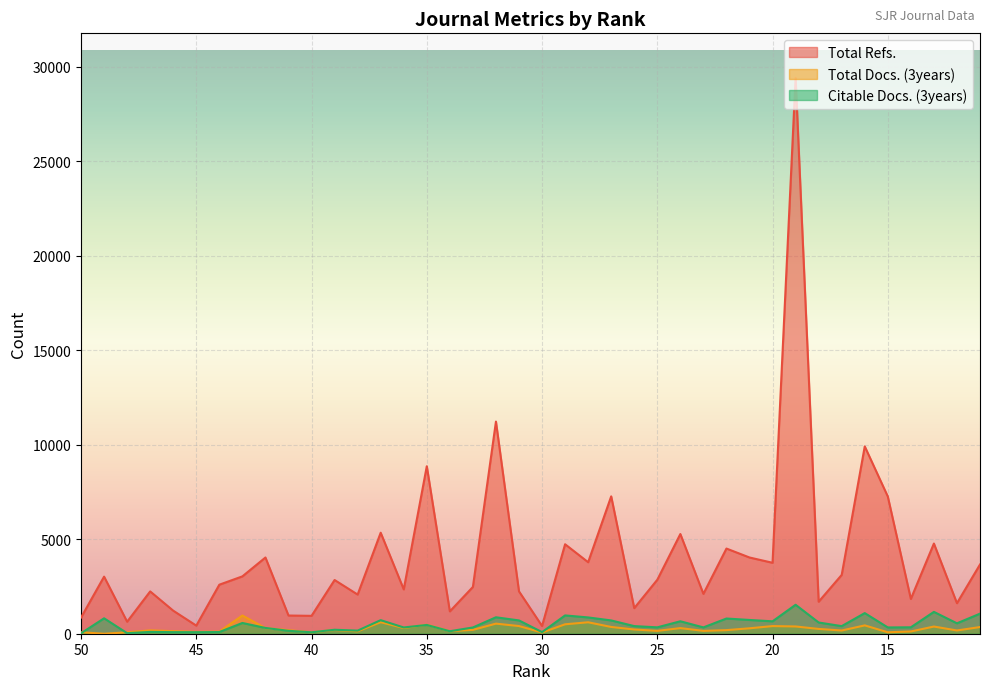

What is the difference between the highest and lowest values at 17?

2942